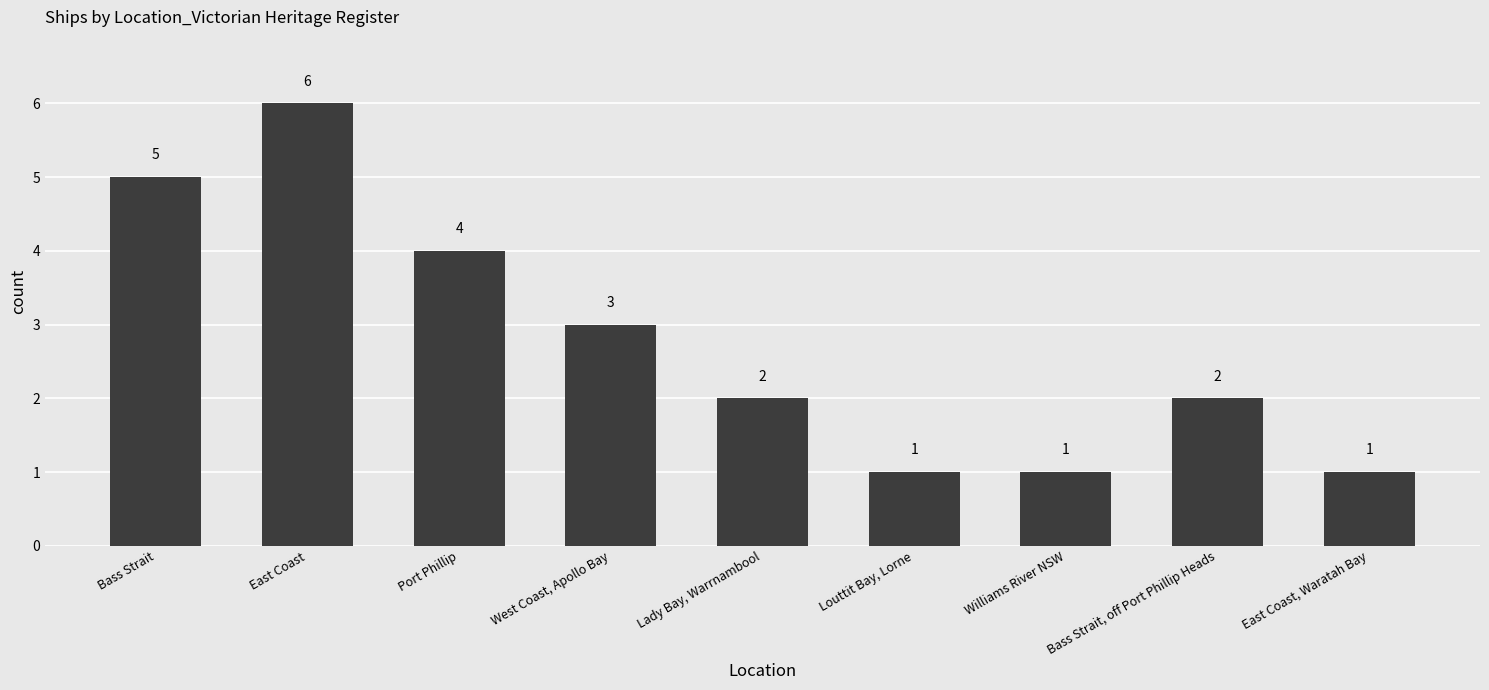

Where is the data nearest to the value 3?

West Coast, Apollo Bay